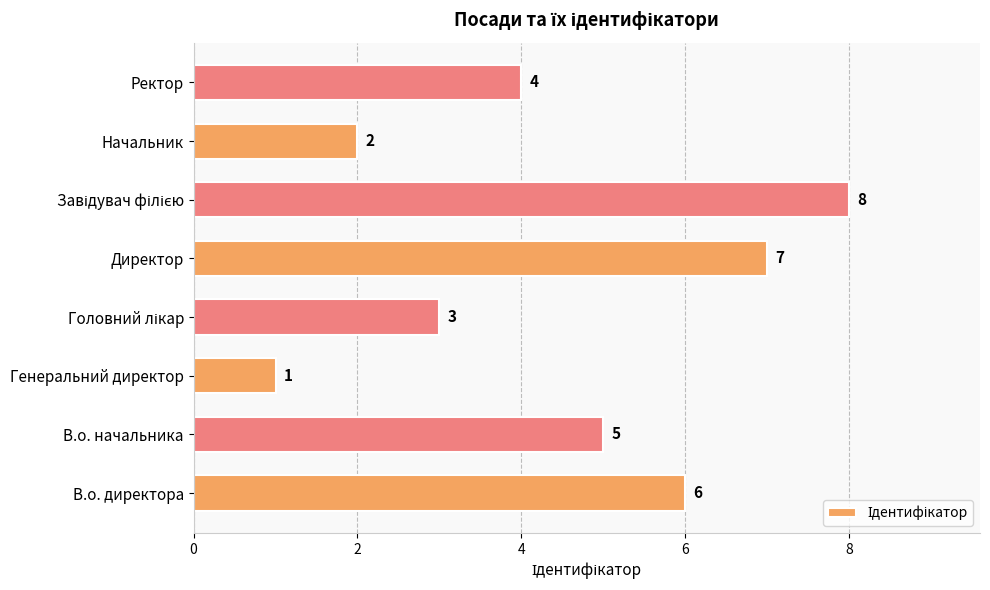

What is the approximate value at В.о. директора?

6